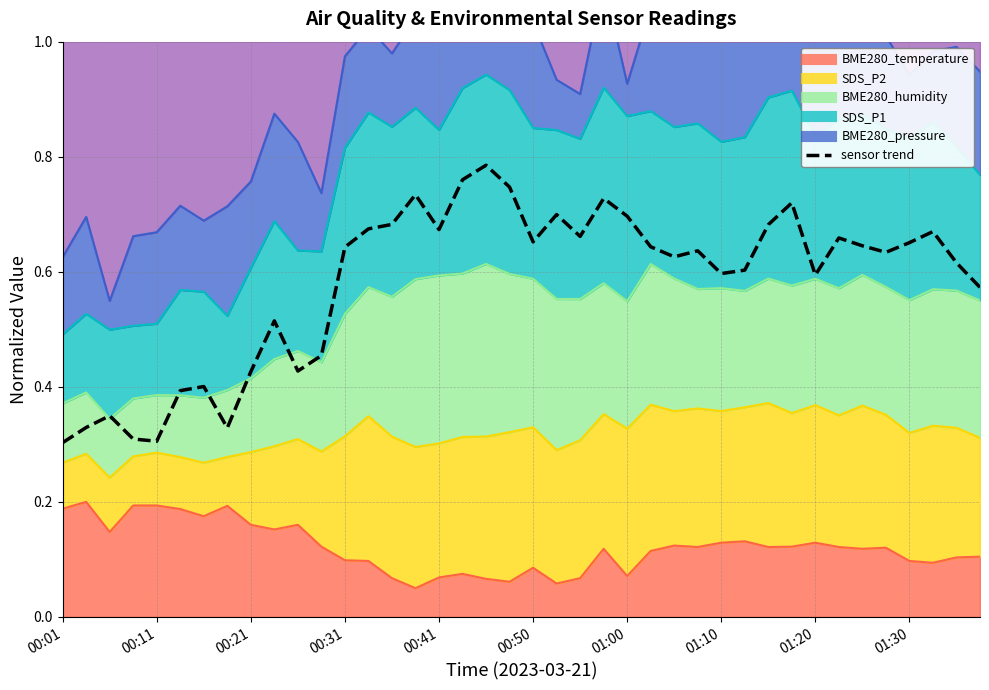

What is the average value?

0.6